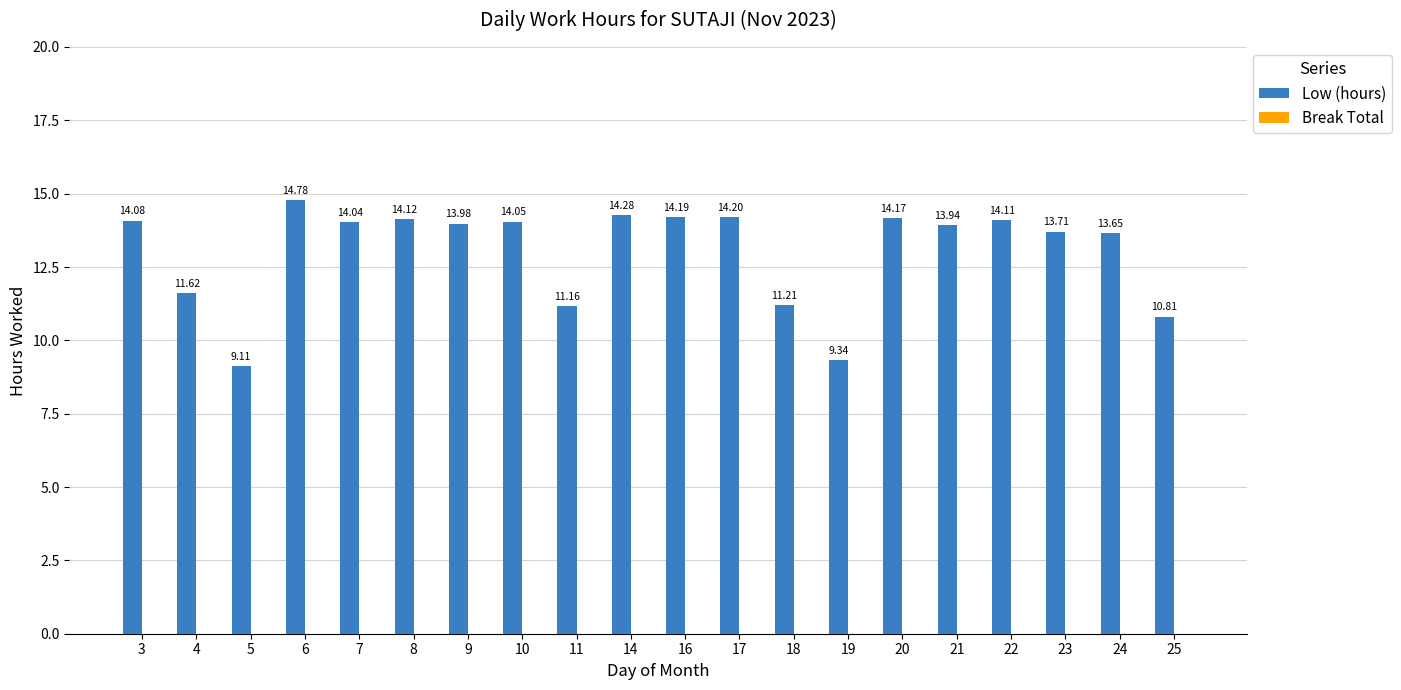

What is the sum of all values?

260.6